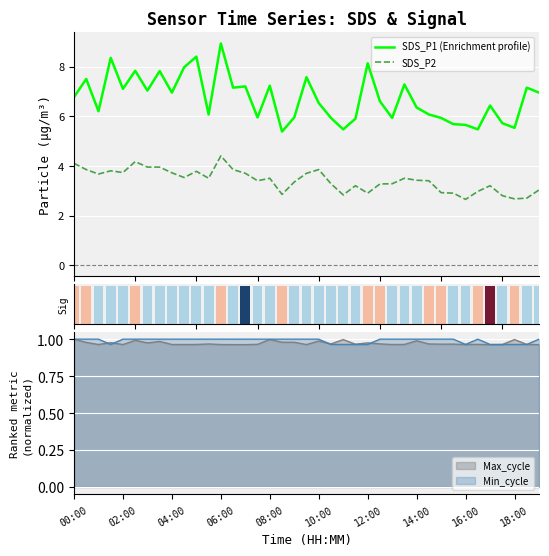

True or false: SDS_P1 (Enrichment profile) has a value of 7.6 at 19.

True